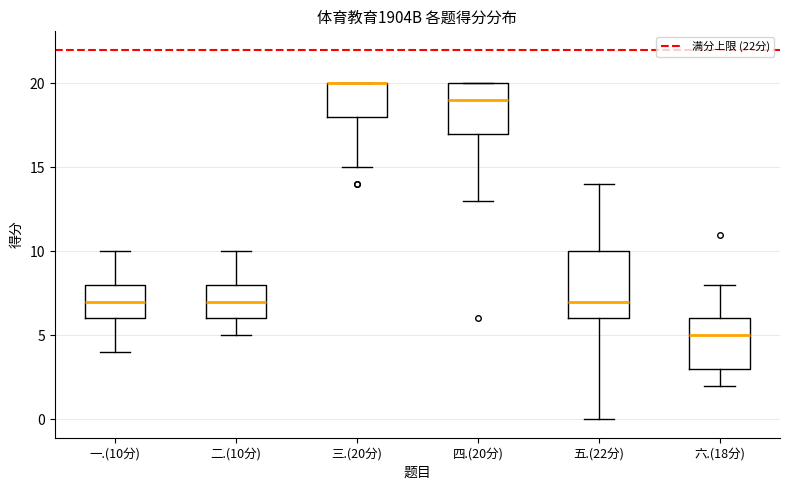

Which box is the tallest, from its lower edge to its upper edge?

五.(22分)